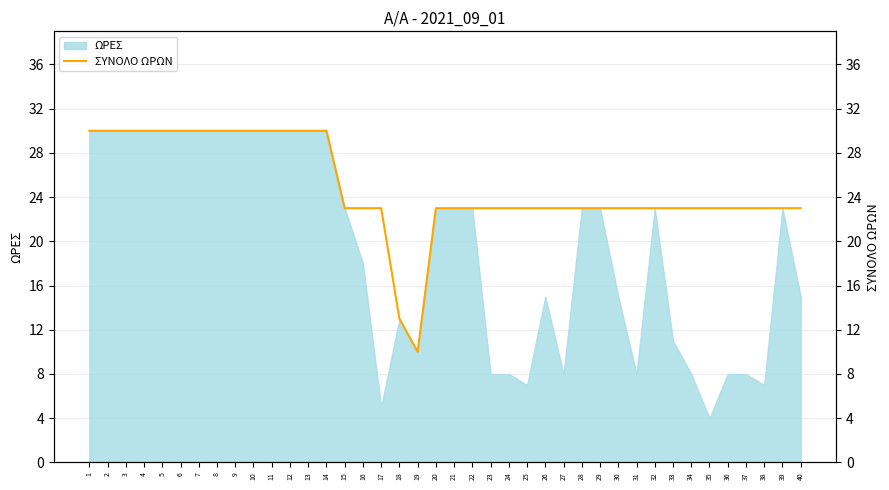

Where is ΩΡΕΣ nearest to the value 17?

16